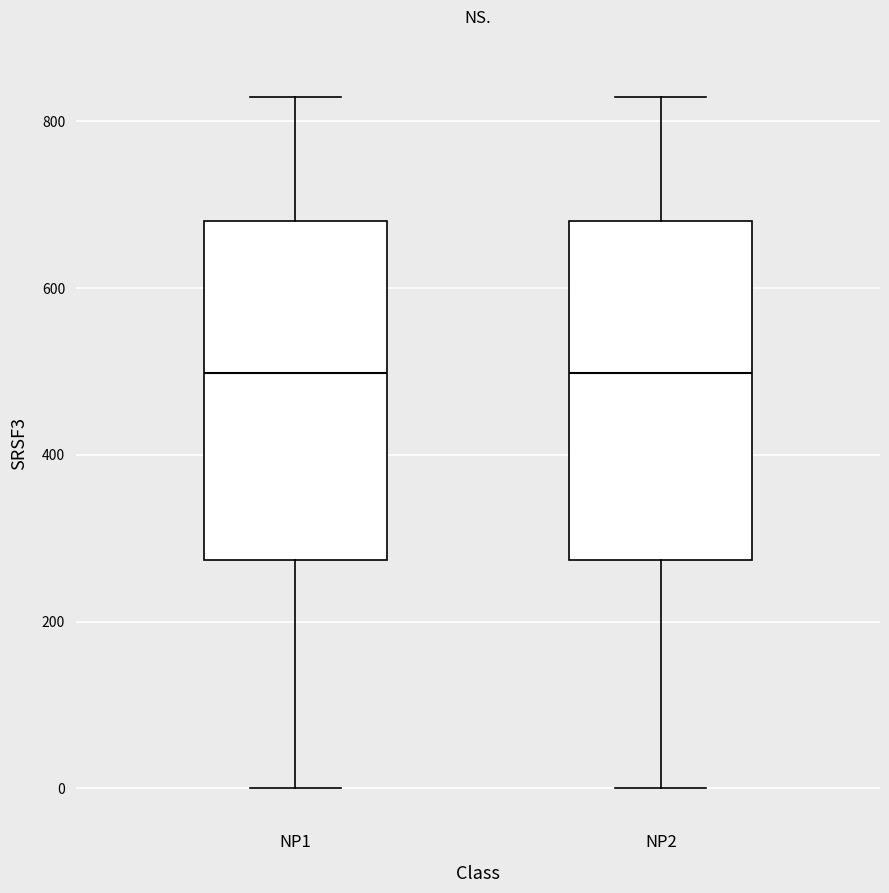

Reading left to right, read every box against the y-axis: the position of its median line, the range the box covers, and the ends of its whiskers. The values are not printed on the chart, so give them approximately, as read against the axis.

NP1: median 500, box 280 to 680, whiskers 0 to 820
NP2: median 500, box 280 to 680, whiskers 0 to 820